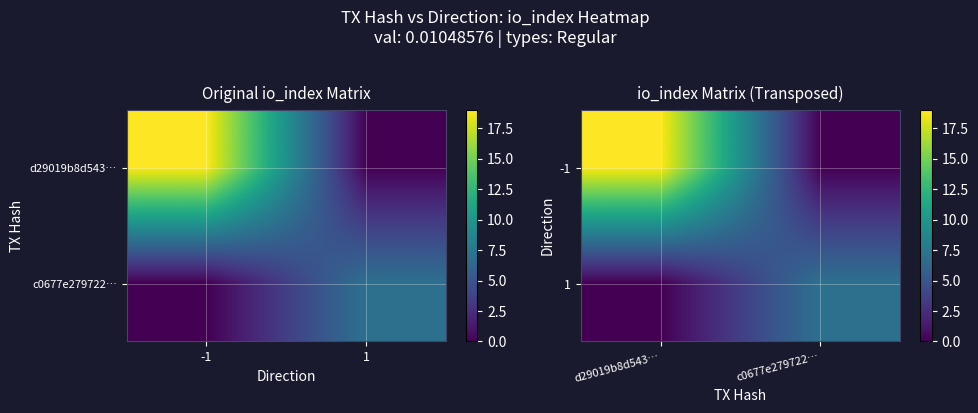

Rank the series by their average value, from highest to lowest.

-1, 1